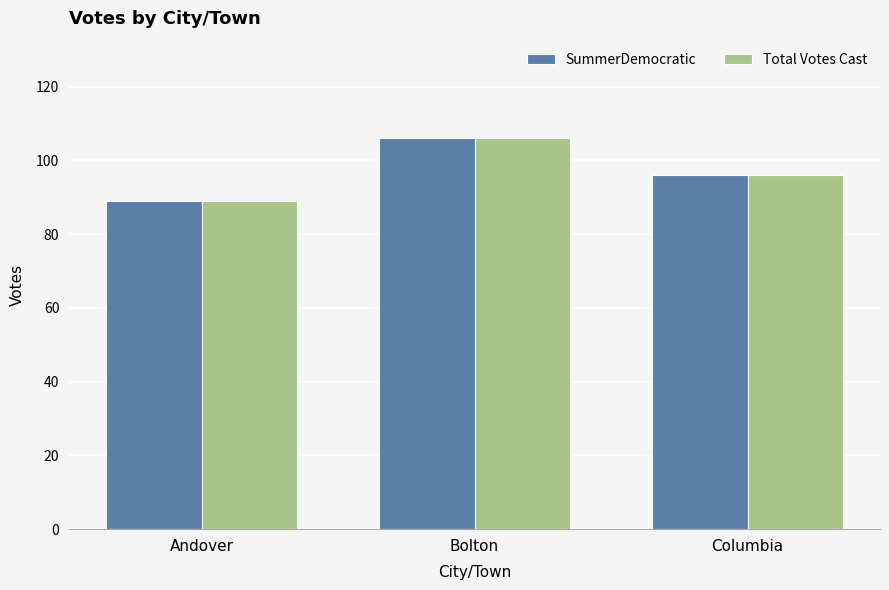

Read the Total Votes Cast value at Bolton, to the nearest 5.

105